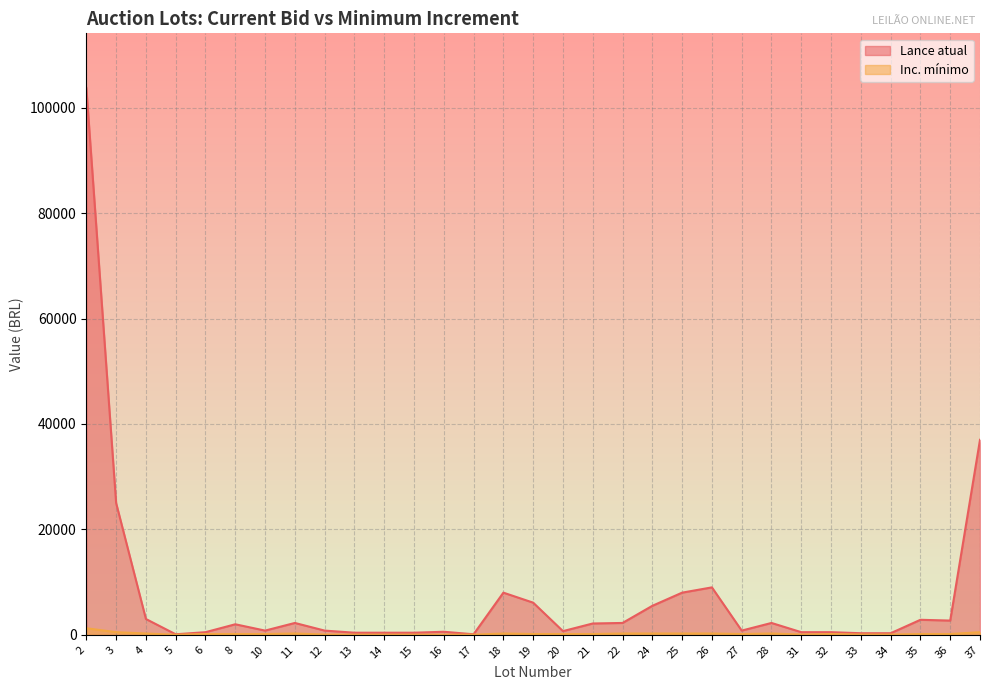

Is the value of Lance atual at 28 greater than the value of Inc. mínimo at 36?

Yes